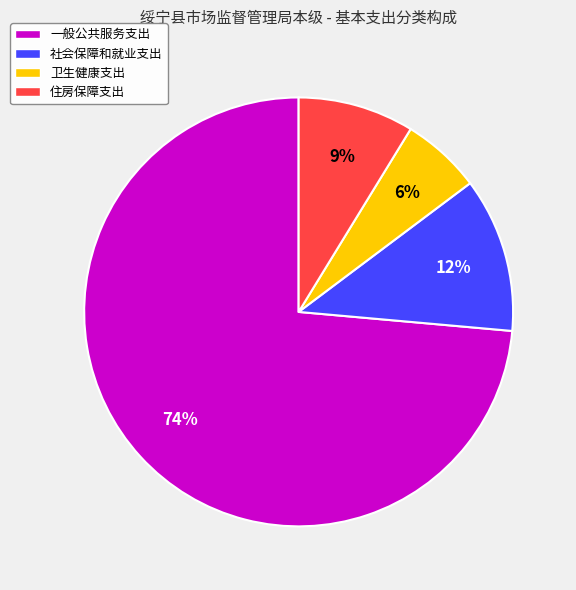

How many segments does this pie chart have?

4